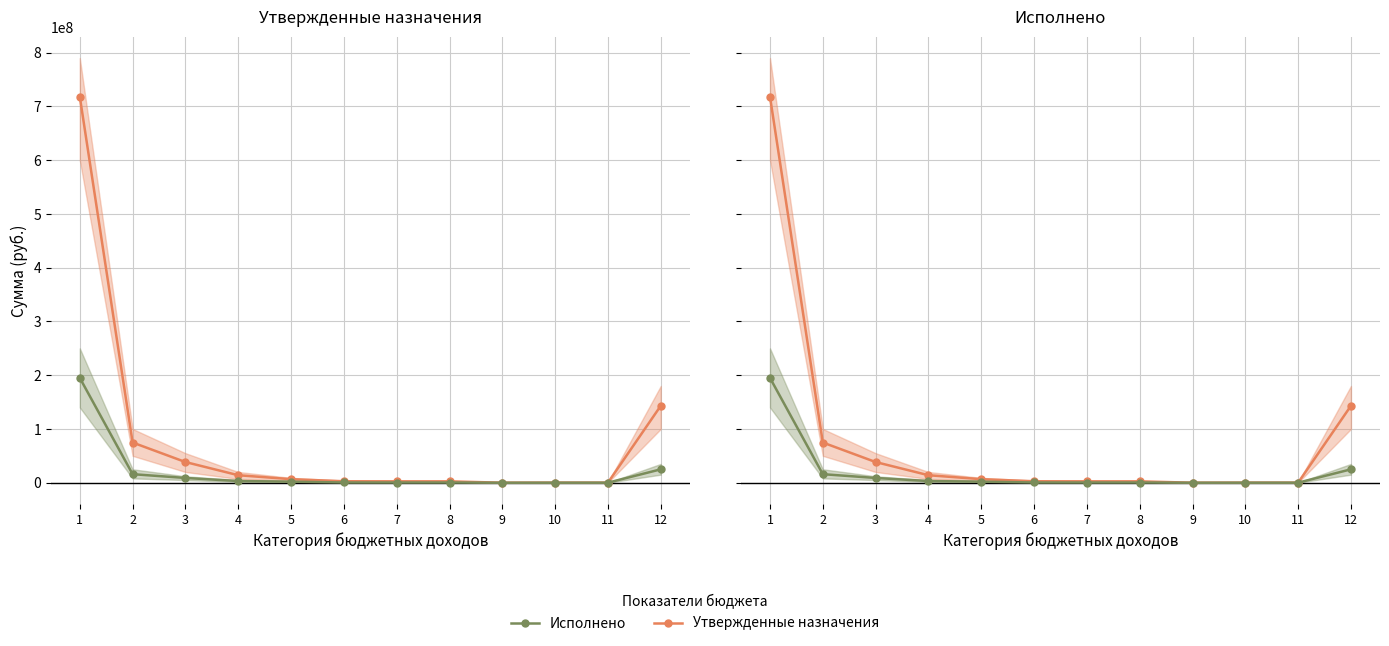

True or false: Исполнено has more than 1 points higher than both neighbors.

False